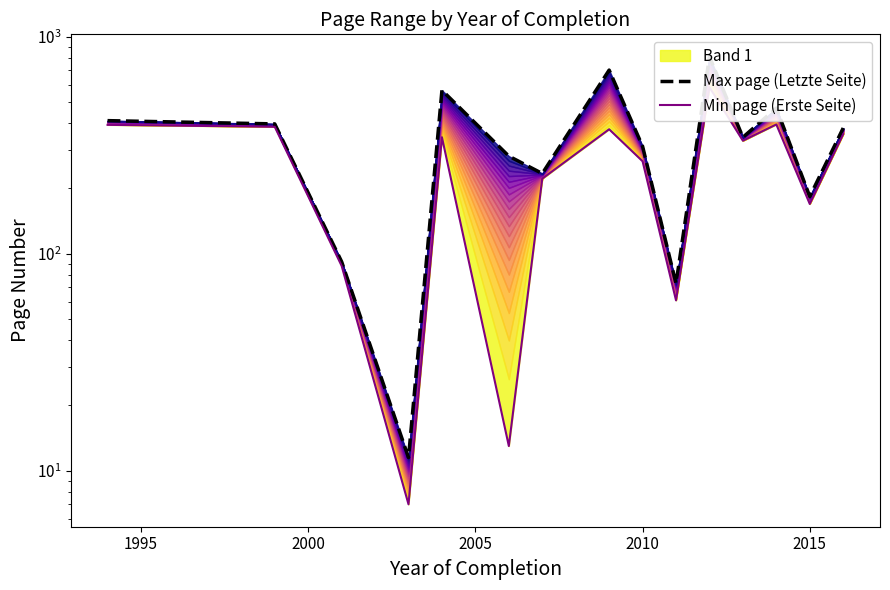

The value of Max page (Letzte Seite) at 10 is 271.6. True or false?

False